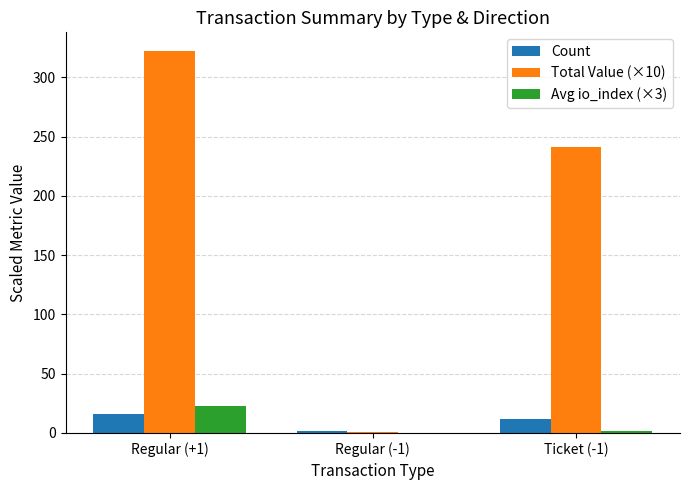

Which label corresponds to the largest value in the chart?

Regular (+1)